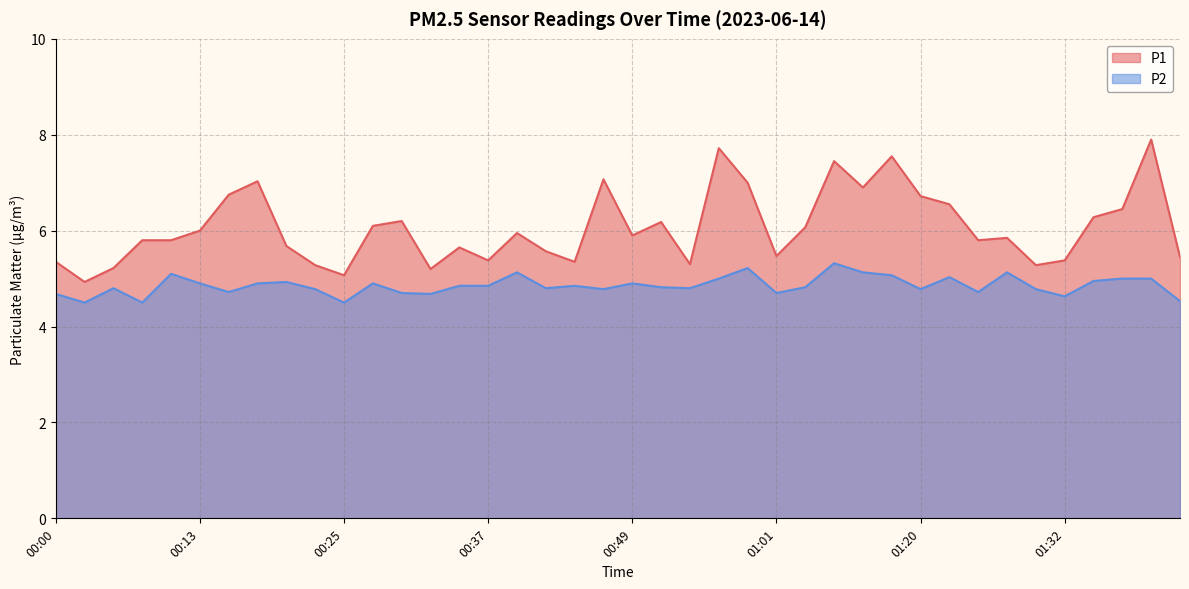

Reading right to left, extract all data points from this chart.

P1: 5.5	7.9	6.5	6.3	5.4	5.3	5.8	5.8	6.5	6.7	7.5	6.9	7.5	6.1	5.5	7.0	7.7	5.3	6.2	5.9	7.1	5.3	5.6	6.0	5.4	5.7	5.2	6.2	6.1	5.1	5.3	5.7	7.0	6.8	6.0	5.8	5.8	5.2	4.9	5.3
P2: 4.5	5.0	5.0	5.0	4.6	4.8	5.1	4.7	5.0	4.8	5.1	5.1	5.3	4.8	4.7	5.2	5.0	4.8	4.8	4.9	4.8	4.8	4.8	5.1	4.8	4.8	4.7	4.7	4.9	4.5	4.8	4.9	4.9	4.7	4.9	5.1	4.5	4.8	4.5	4.7